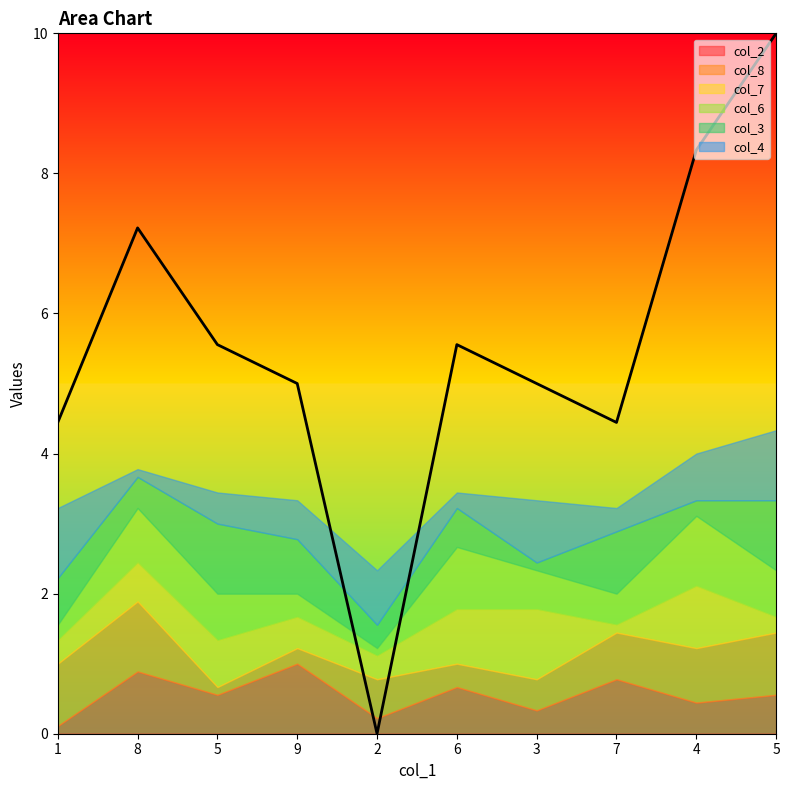

What value does the col_4 series have at 5?

4